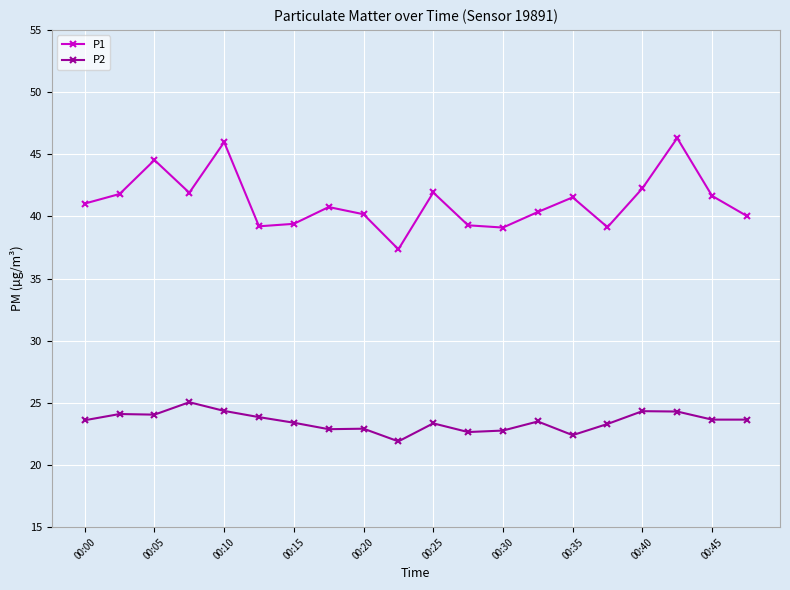

True or false: P2 and P1 intersect in this chart.

False